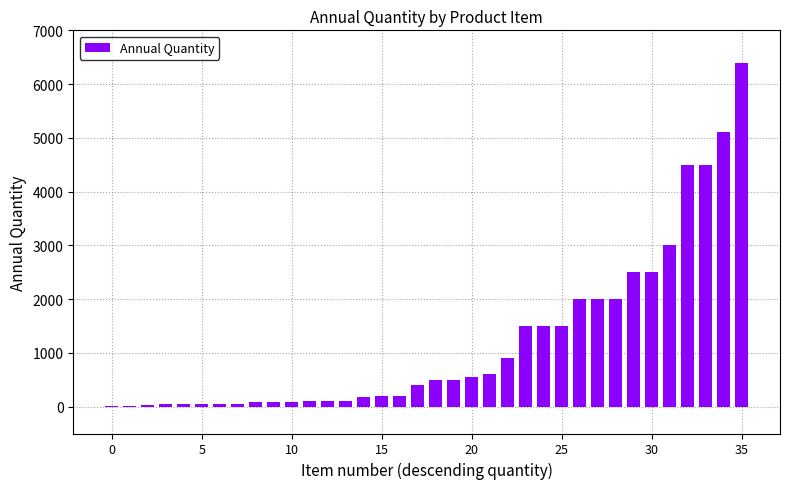

What is the sum of all values?

43853